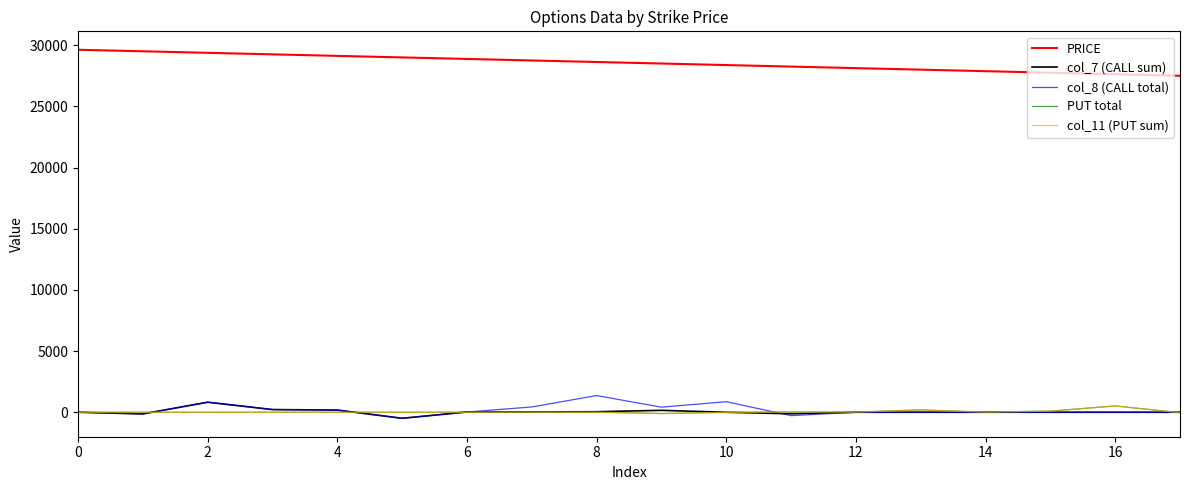

Does the chart display data point markers on the line(s)?

No